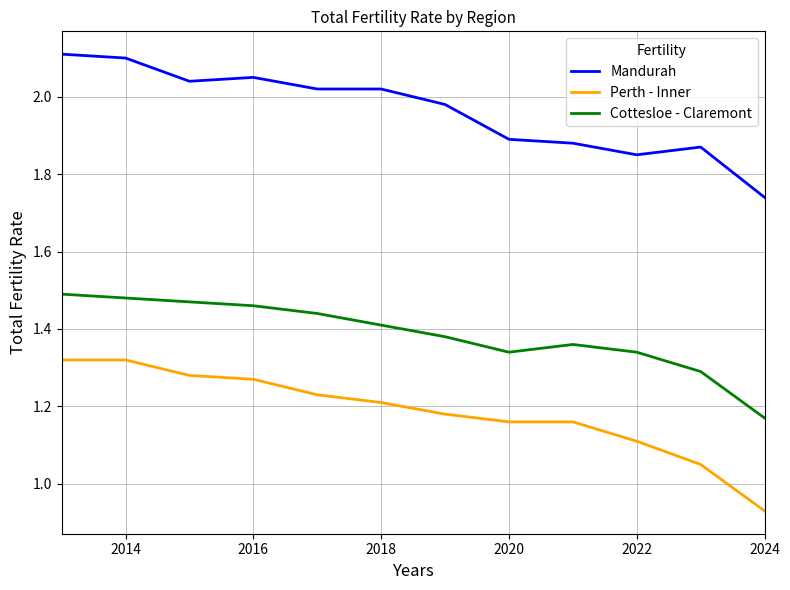

True or false: Mandurah and Perth - Inner cross at least once.

False